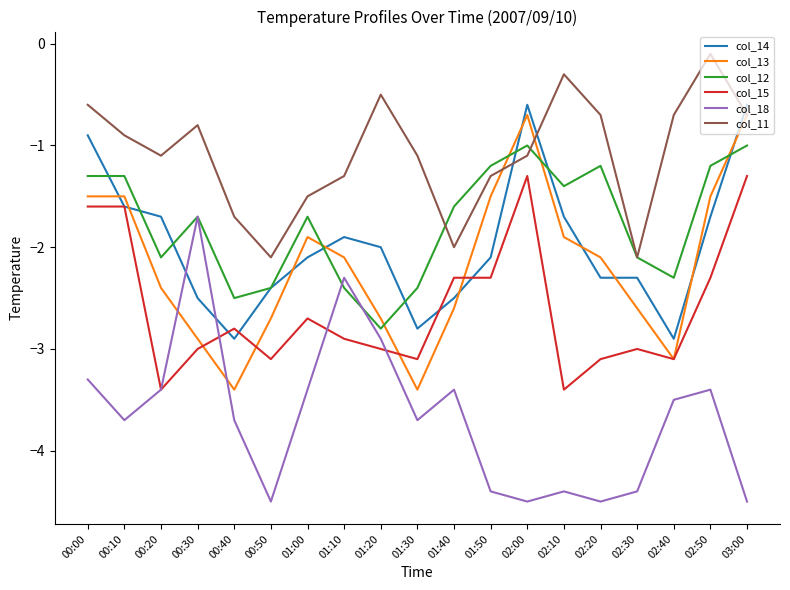

What value does the col_14 series have at 02:40?

-2.9